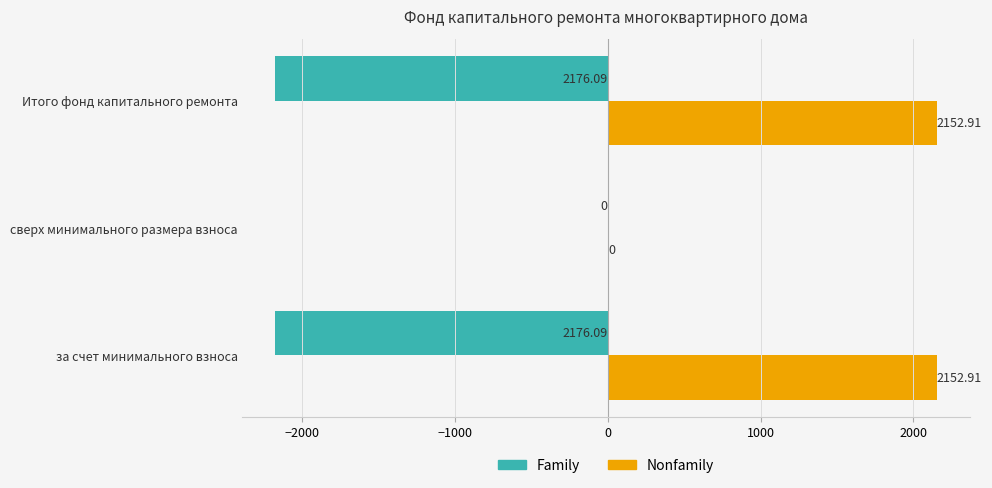

Which series changed the most between за счет минимального взноса and сверх минимального размера взноса?

Family